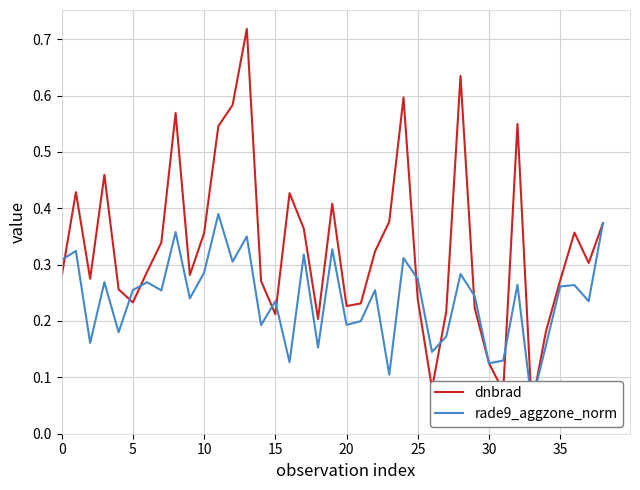

Does the chart have visible grid lines?

Yes